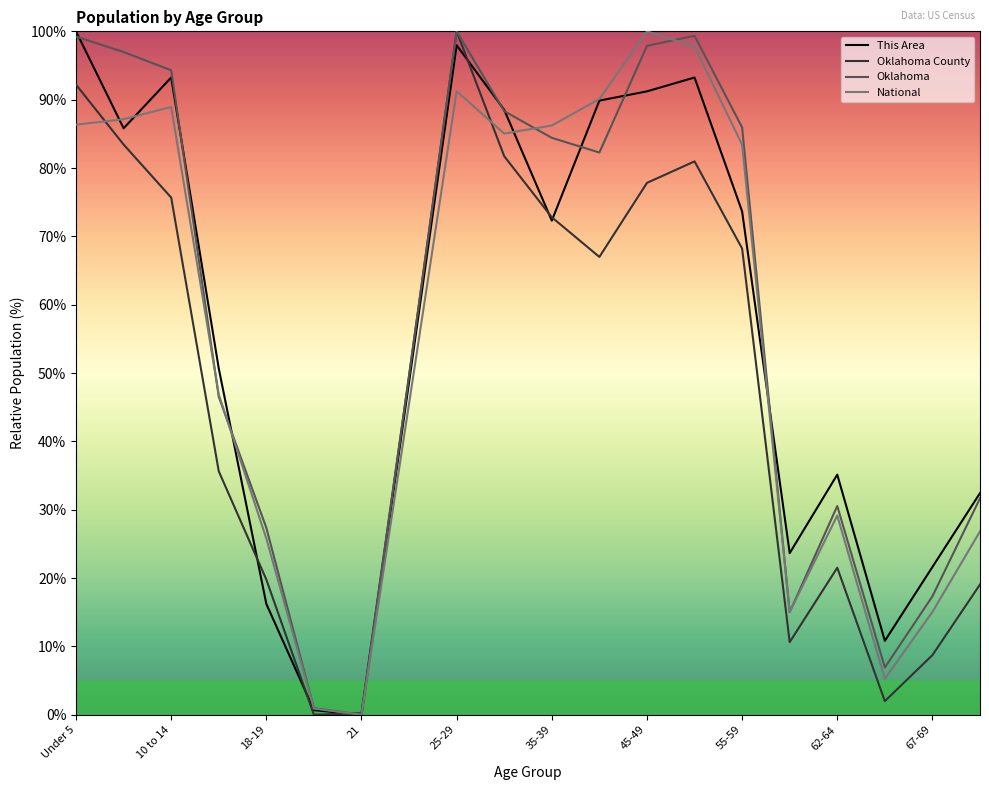

What is the difference between the second highest and second lowest values in the Oklahoma series?

98.4